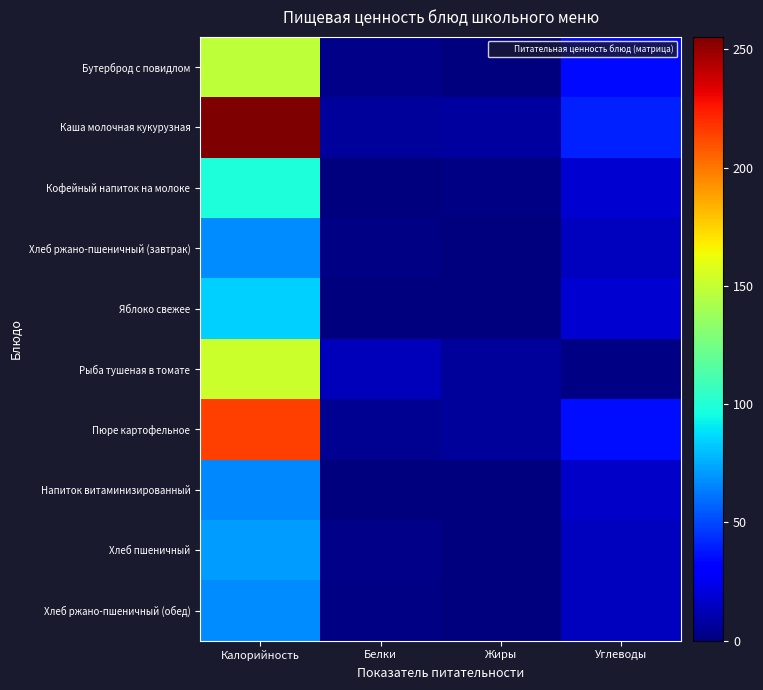

At how many categories does at least one series exceed 220?

1